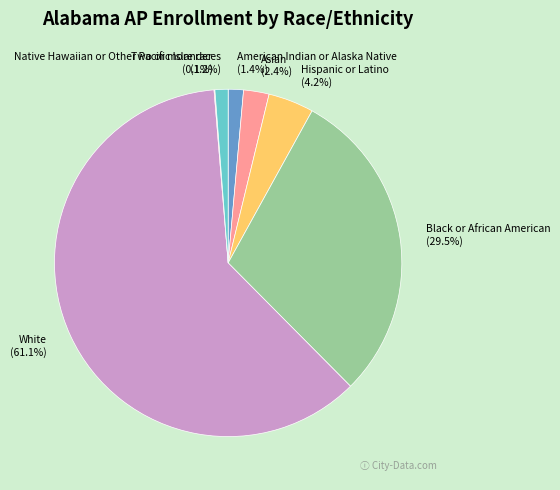

The Asian slice represents 8% of the pie. True or false?

False